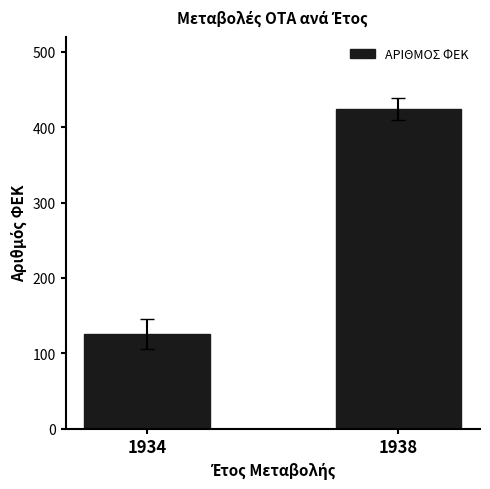

Which label corresponds to the smallest value in the chart?

1934